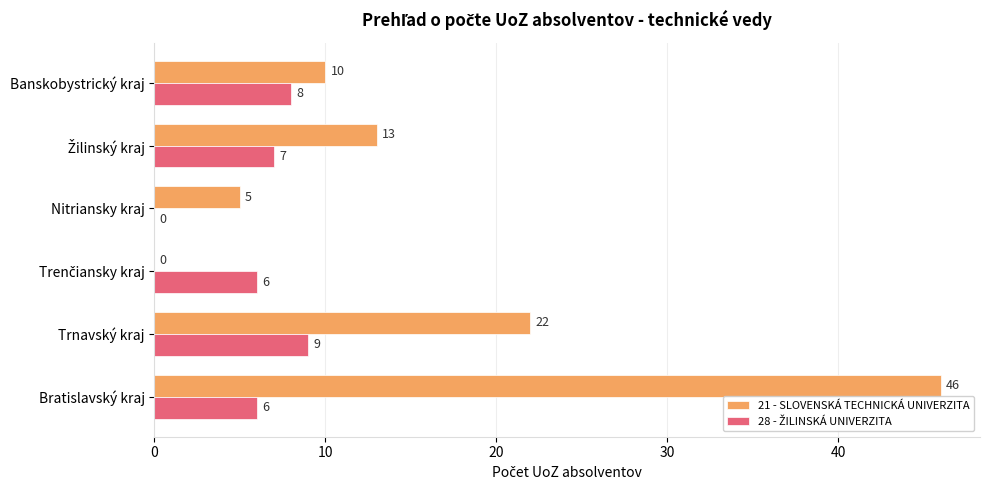

Where is 21 - SLOVENSKÁ TECHNICKÁ UNIVERZITA nearest to the value 23?

Trnavský kraj